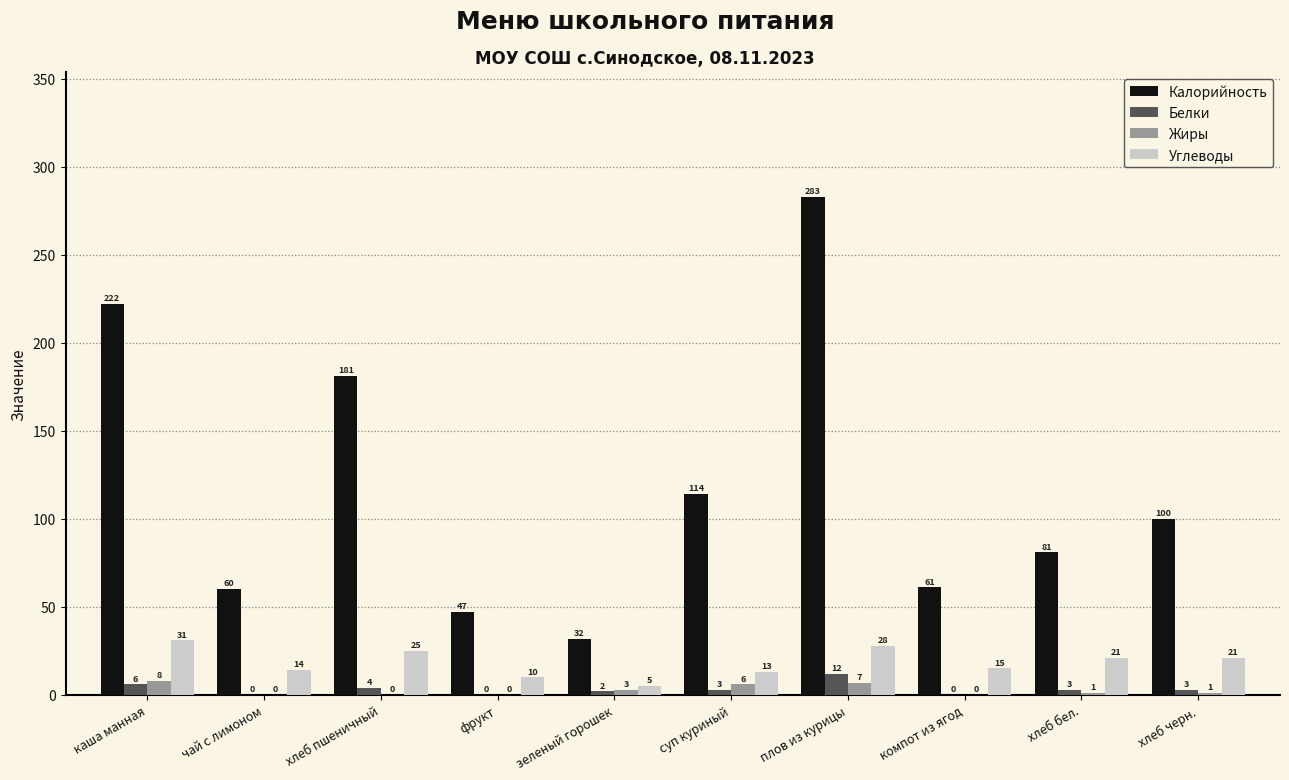

At which category is the sum across all series the highest?

плов из курицы